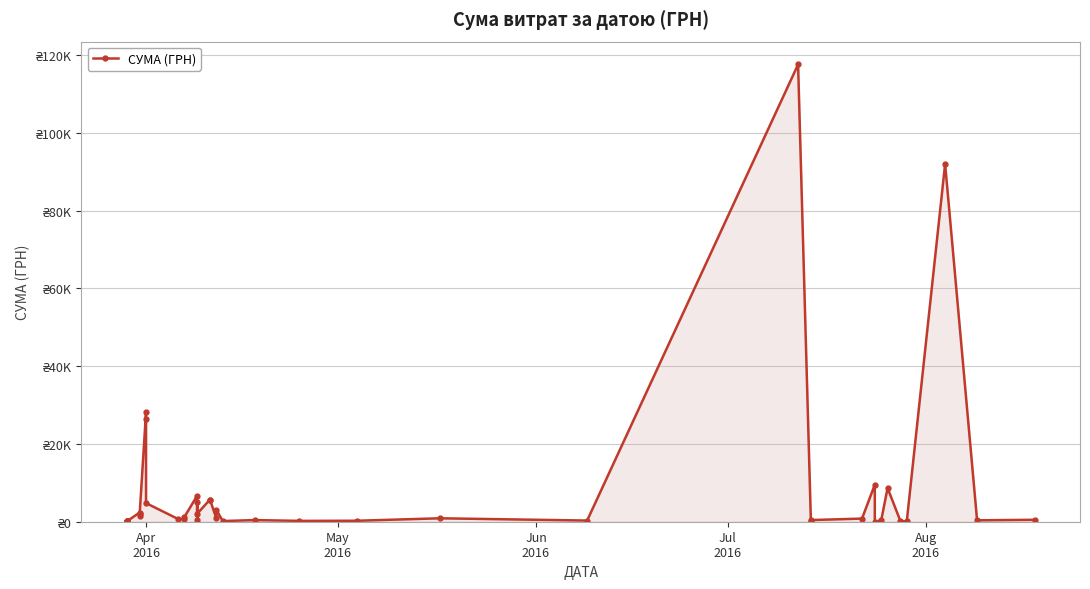

What is the maximum value shown in the chart?

117568.8